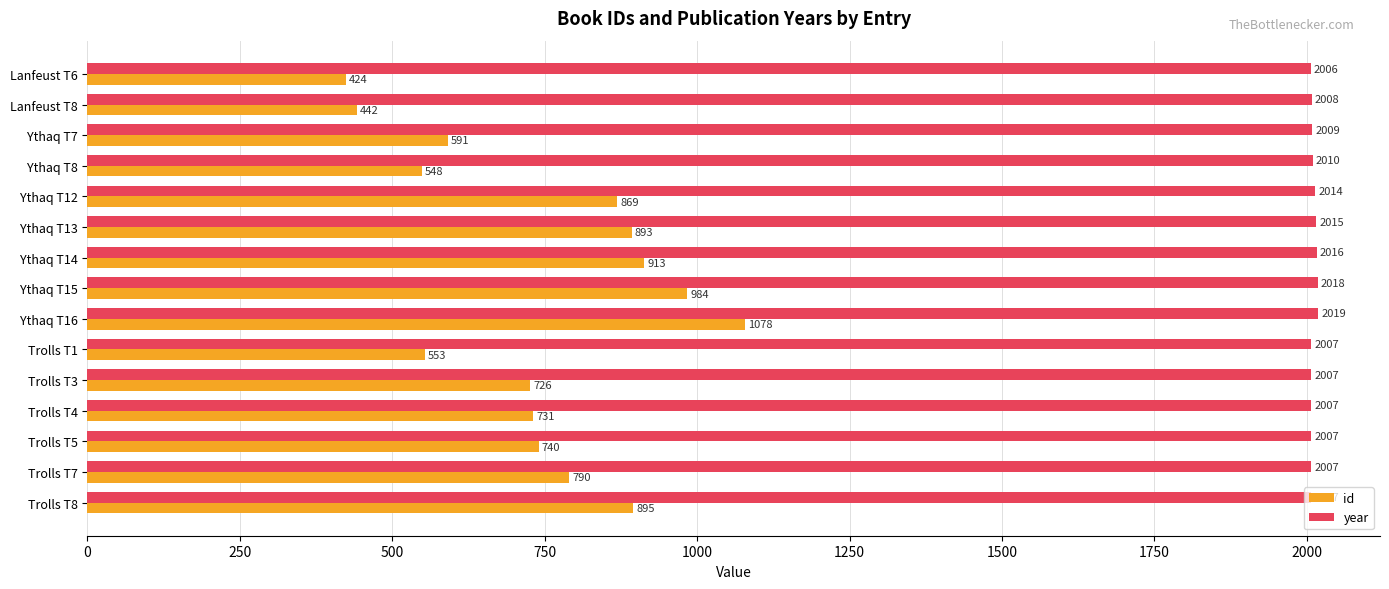

Rank the series at Ythaq T15 from highest to lowest value.

year, id